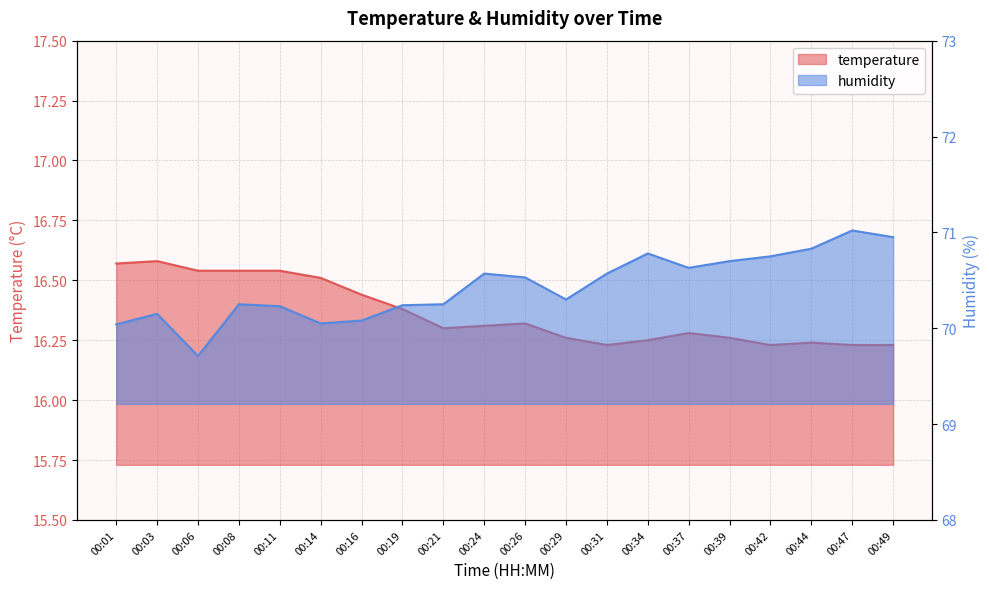

At which label is humidity closest to 70?

00:01